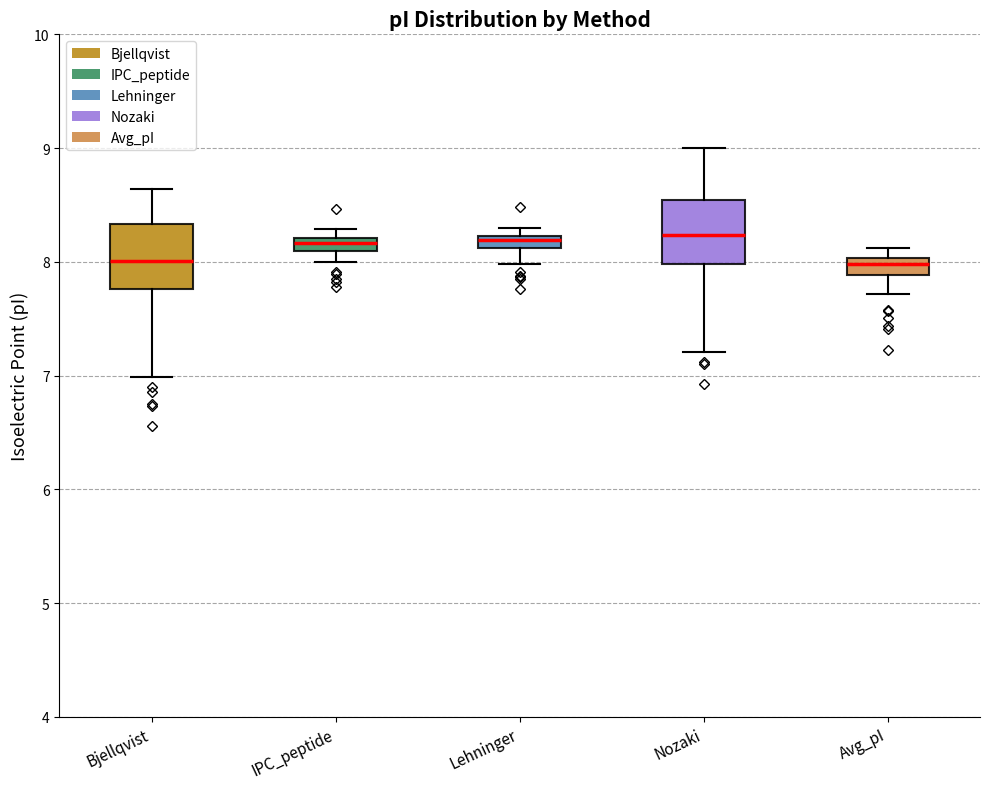

Where does the upper whisker of the box for Nozaki end on the y-axis? The values are not printed on the chart, so give them approximately, as read against the axis.

9.0